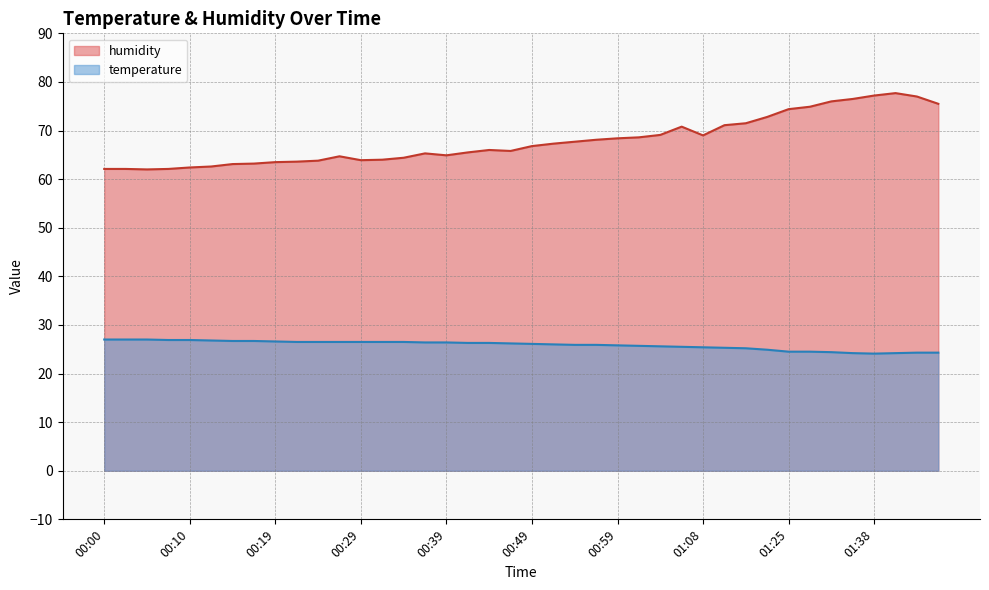

What is the value of the humidity point at the 35th from the left?

76.0